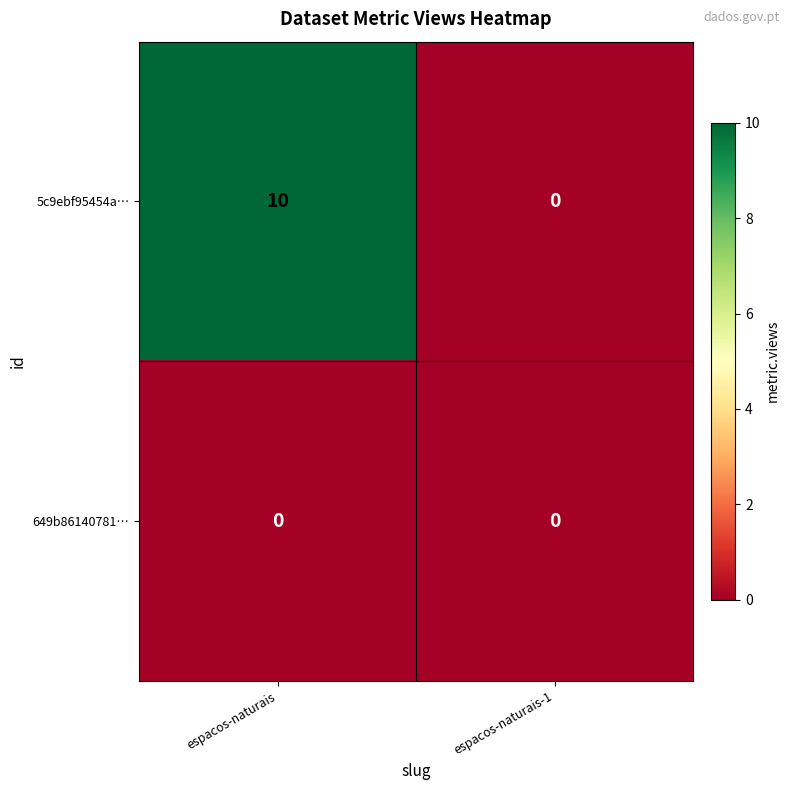

What is the difference between the 5c9ebf95454a… values at espacos-naturais-1 and espacos-naturais?

10